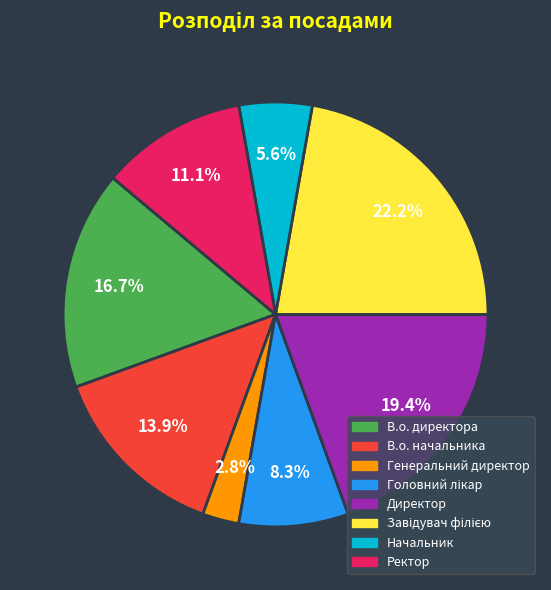

Approximately how many times larger is the value at Ректор compared to В.о. начальника?

0.8